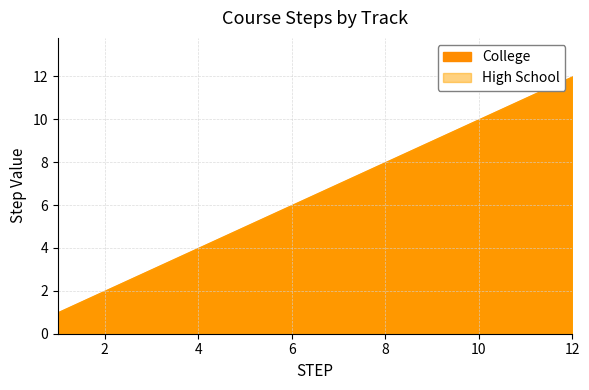

How many values in the High School series are below 7?

6